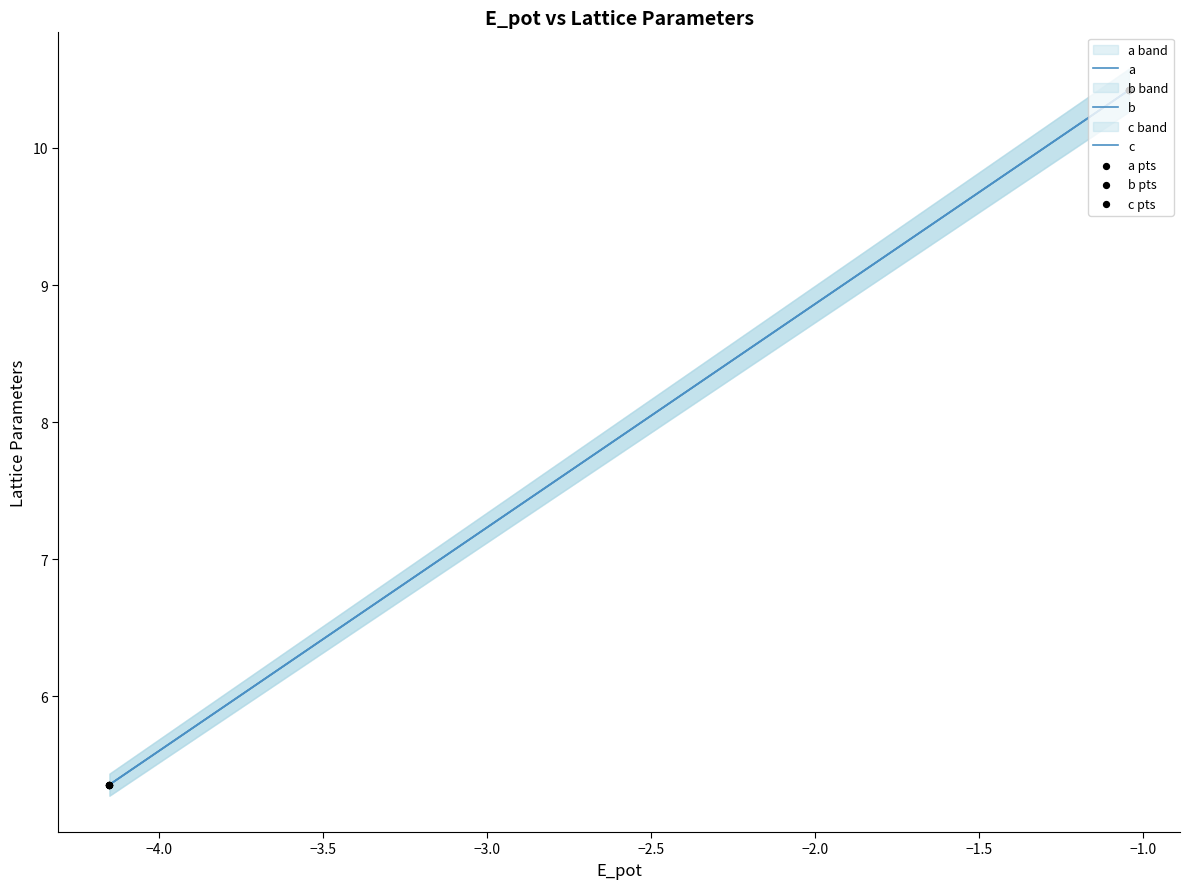

At how many categories does at least one series exceed 6?

2